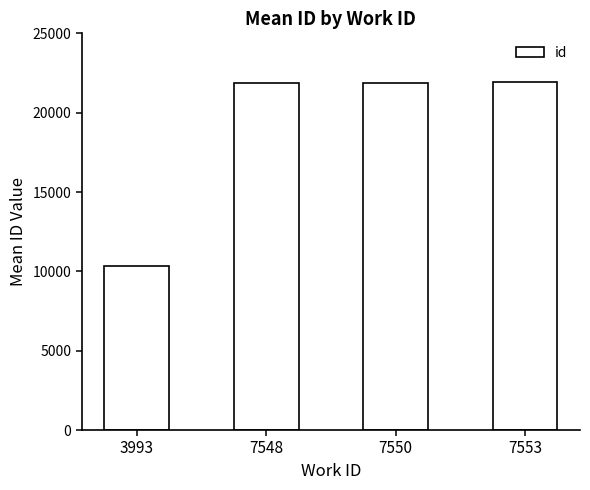

What is the minimum value shown in the chart?

10367.0